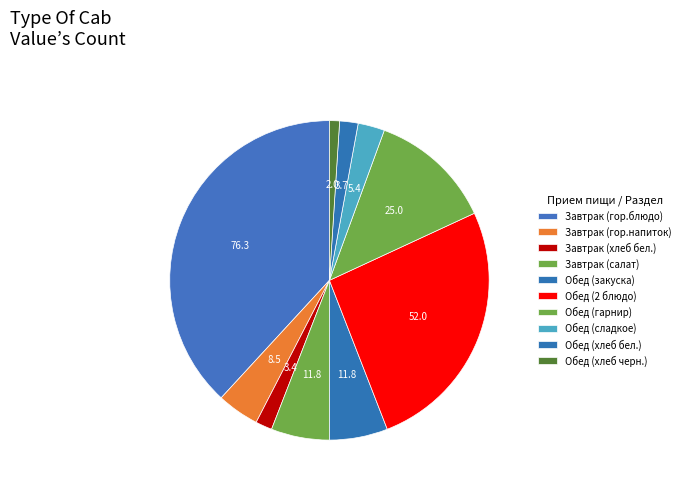

How many segments does this pie chart have?

10